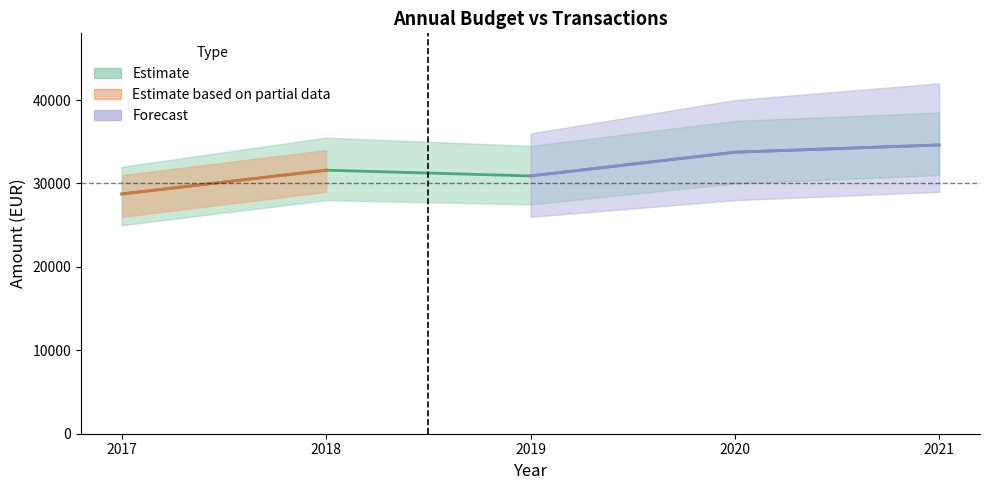

The chart shows a value of 47421.0 at 2019. True or false?

False